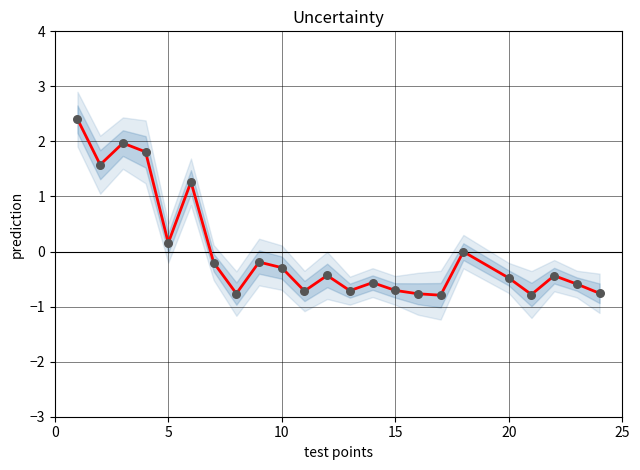

What is the total value across all series at 15?

-1.4